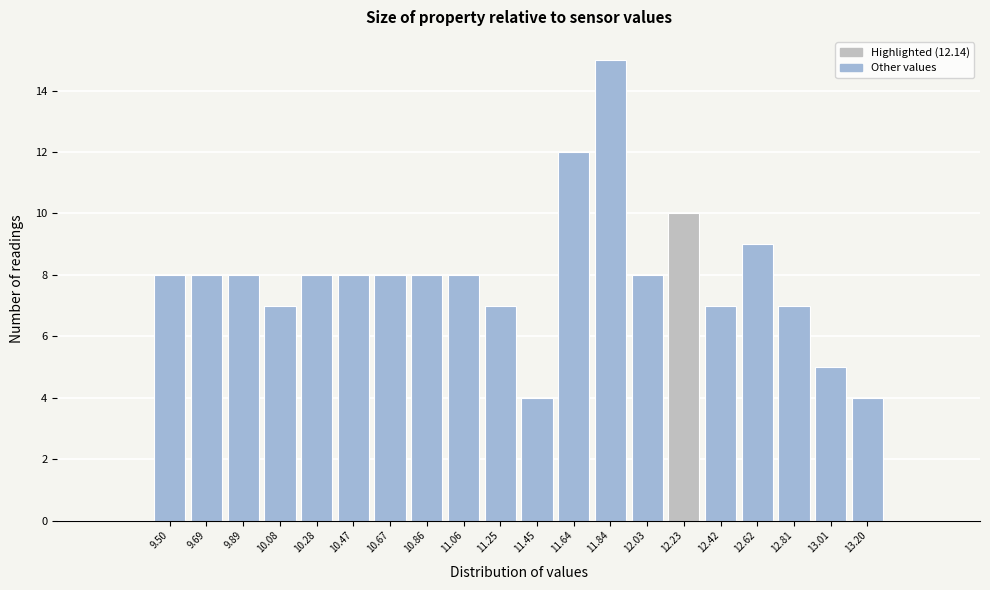

How tall is the bar that spans 9.400 to 9.595 on the x-axis? Neither the bar edges nor the heights are printed on the chart, so give them approximately, as read against the axes.

8